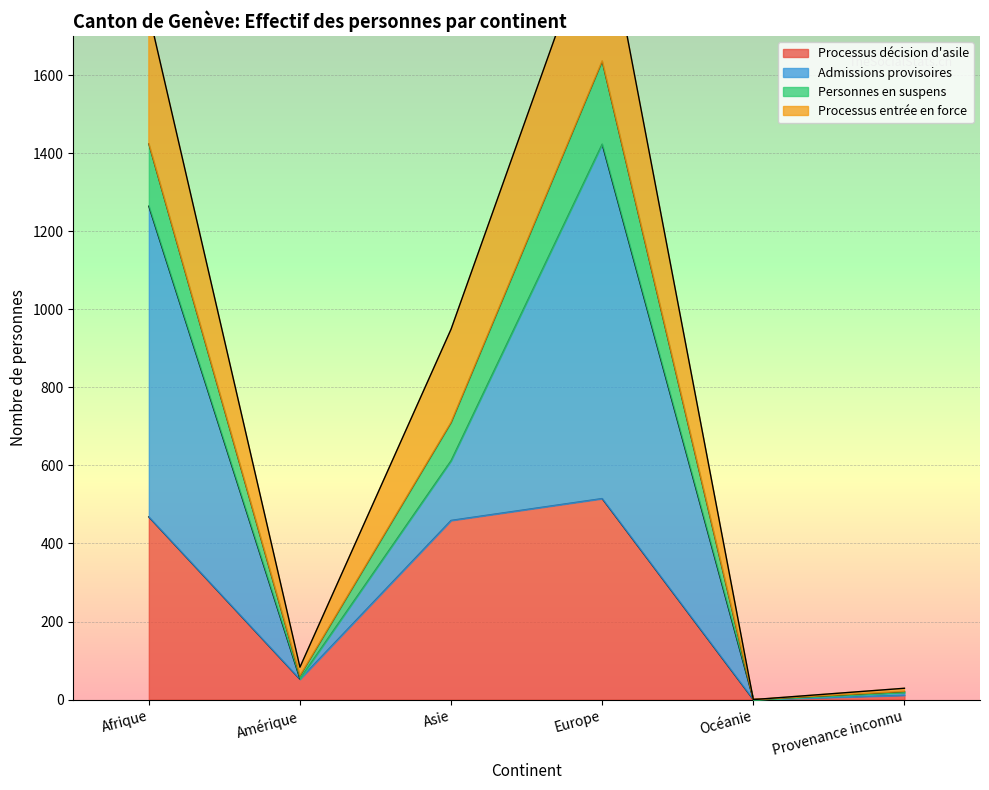

Is it true that Processus décision d'asile equals 307 at Océanie?

False